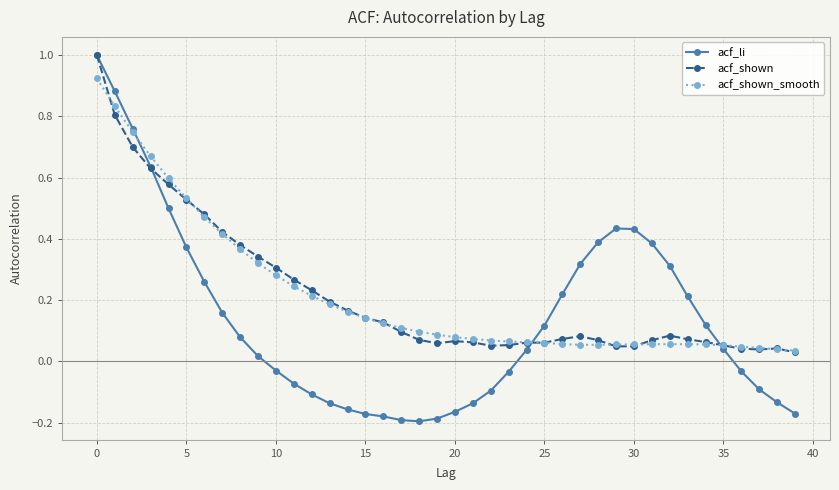

Which series ends up on top after the final intersection of acf_li and acf_shown_smooth?

acf_shown_smooth